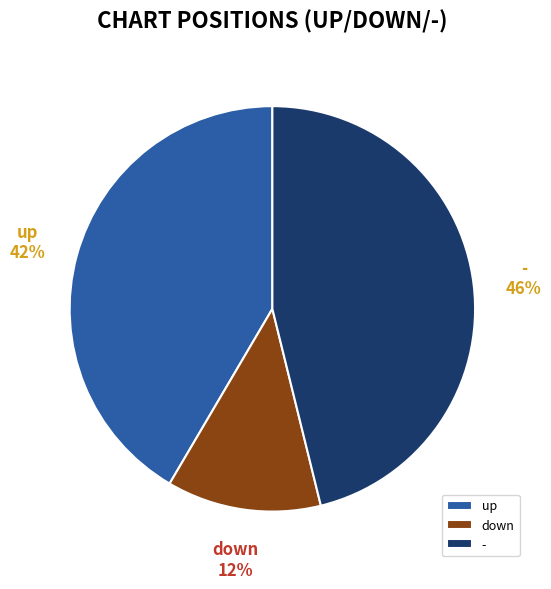

Which category has the biggest portion of the pie?

-